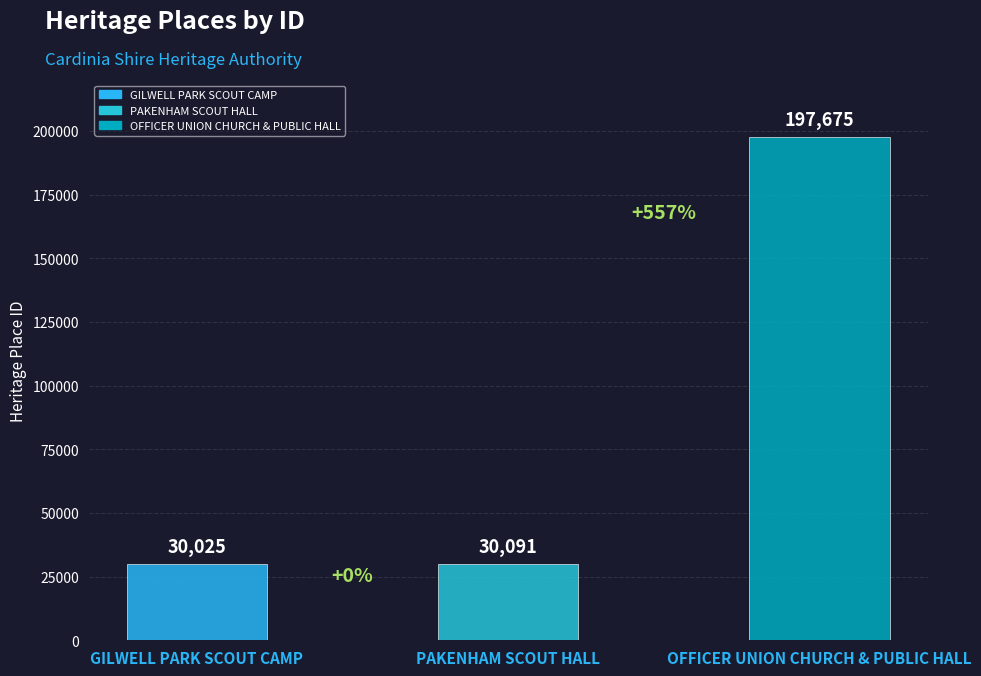

Which has a higher value, GILWELL PARK SCOUT CAMP or PAKENHAM SCOUT HALL?

PAKENHAM SCOUT HALL